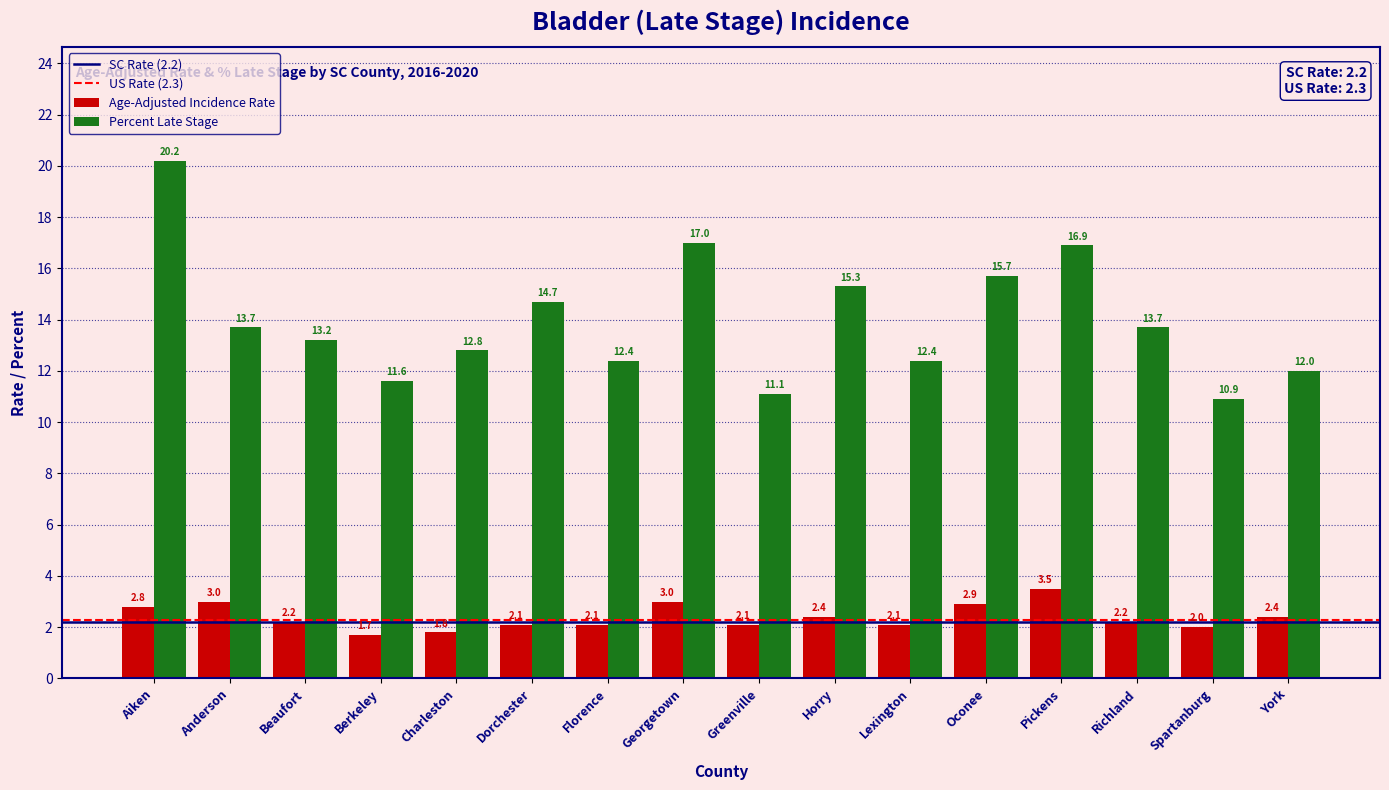

Which series has the widest spread of values?

Percent Late Stage